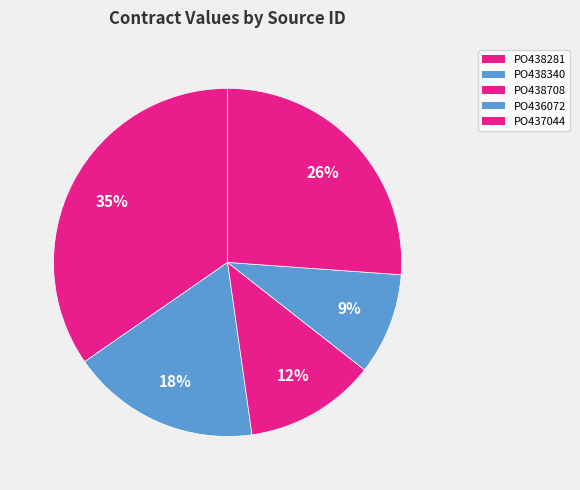

Which slice is the largest?

PO438281